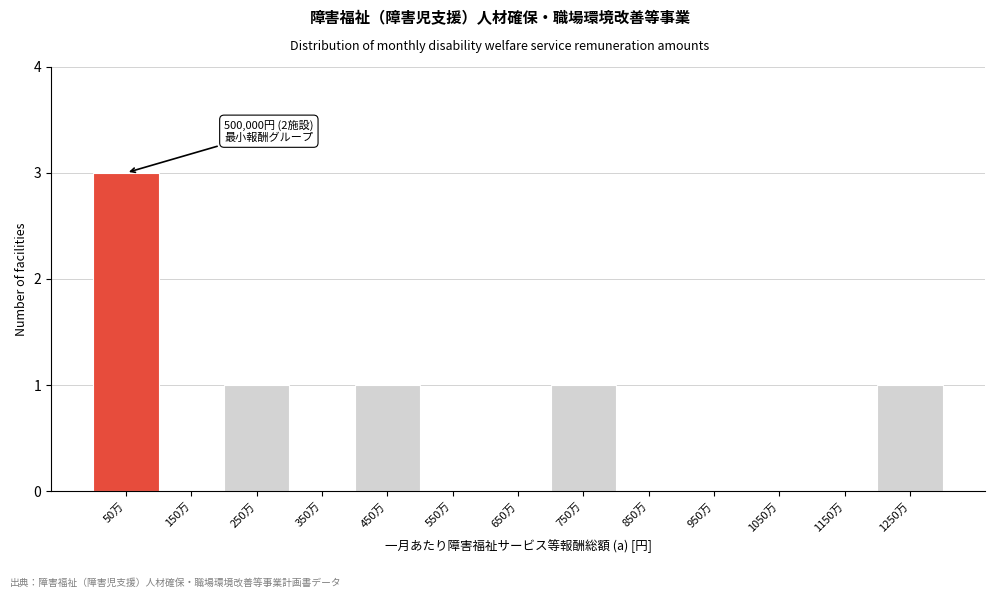

Reading right to left, extract all data points from this chart.

1250万=1	1150万=0	1050万=0	950万=0	850万=0	750万=1	650万=0	550万=0	450万=1	350万=0	250万=1	150万=0	50万=3